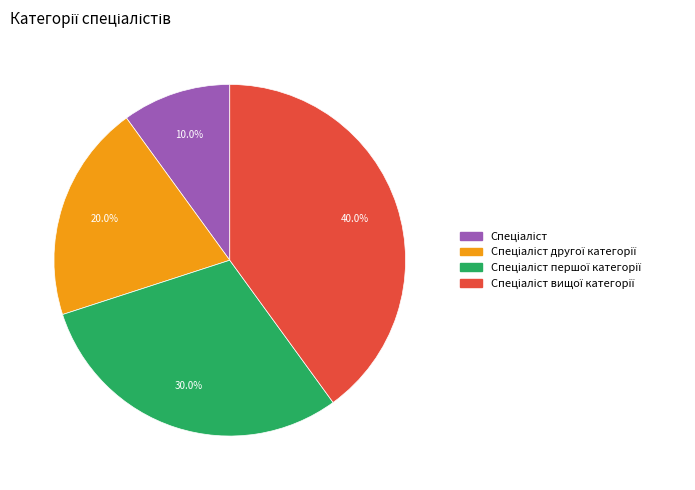

Is there any slice that represents more than half of the pie?

No